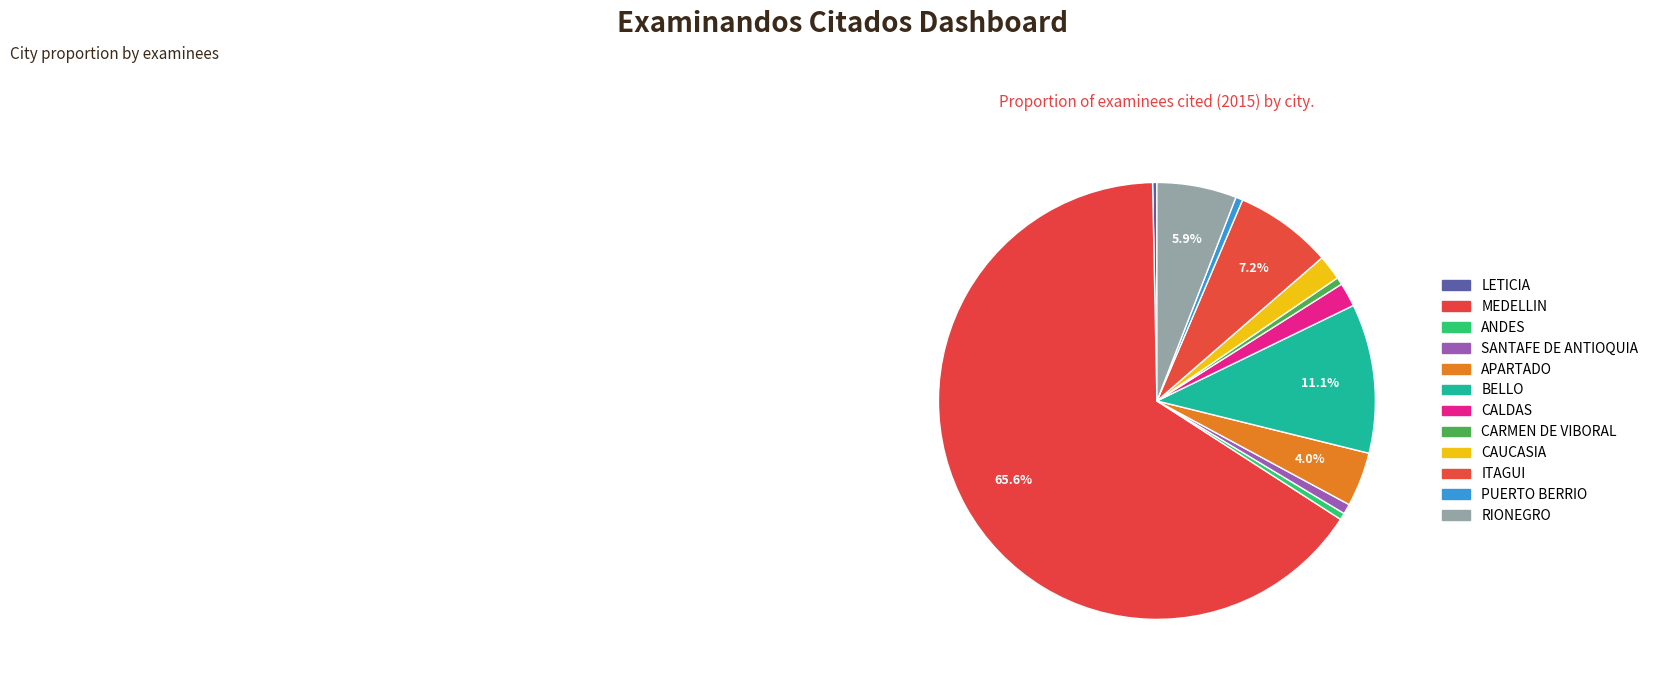

To the nearest percent, what is the combined percentage of SANTAFE DE ANTIOQUIA and CALDAS?

3%